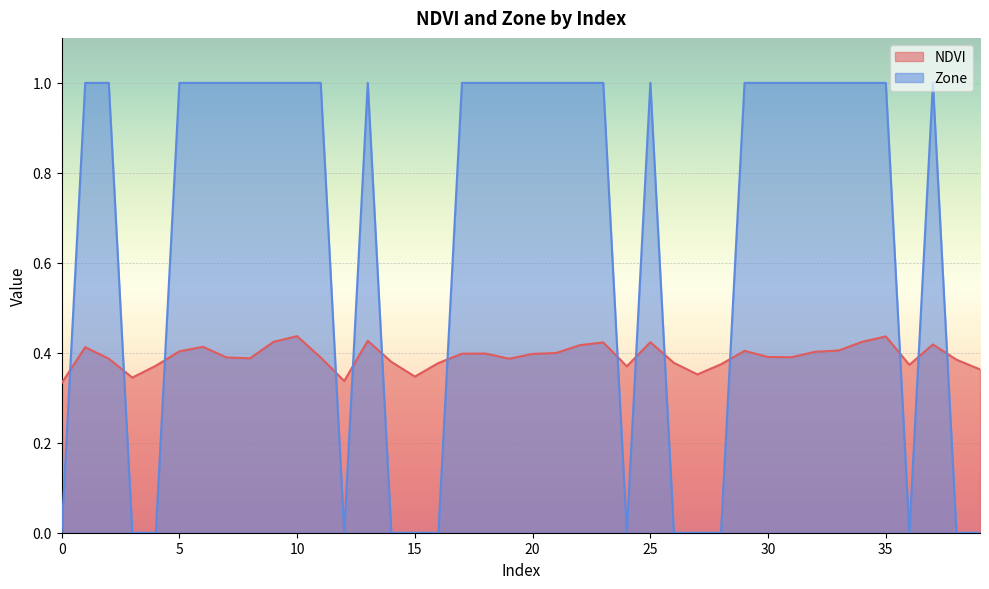

How many lines are shown in the chart?

2